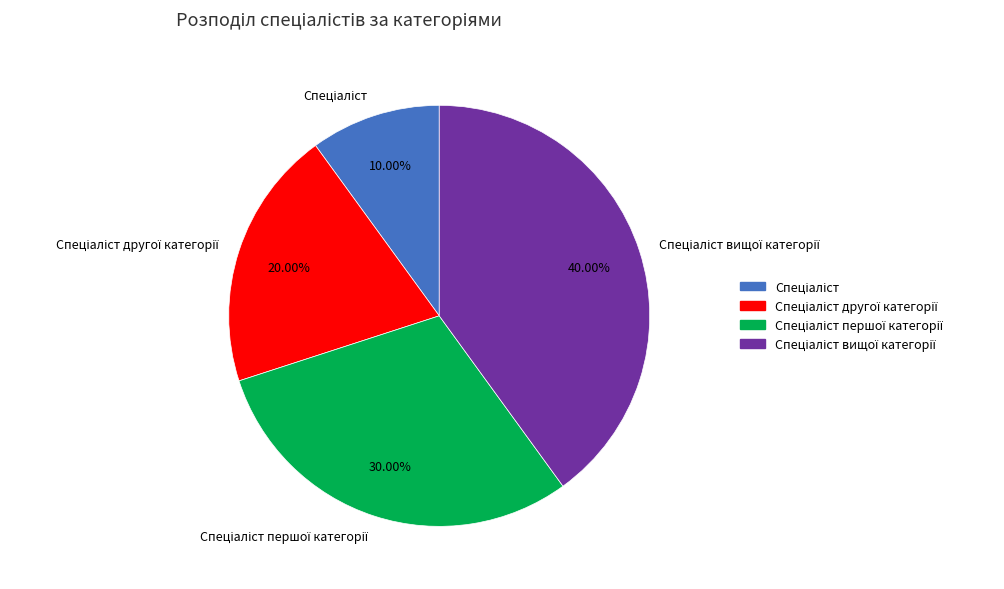

Is there a majority slice in this chart?

No